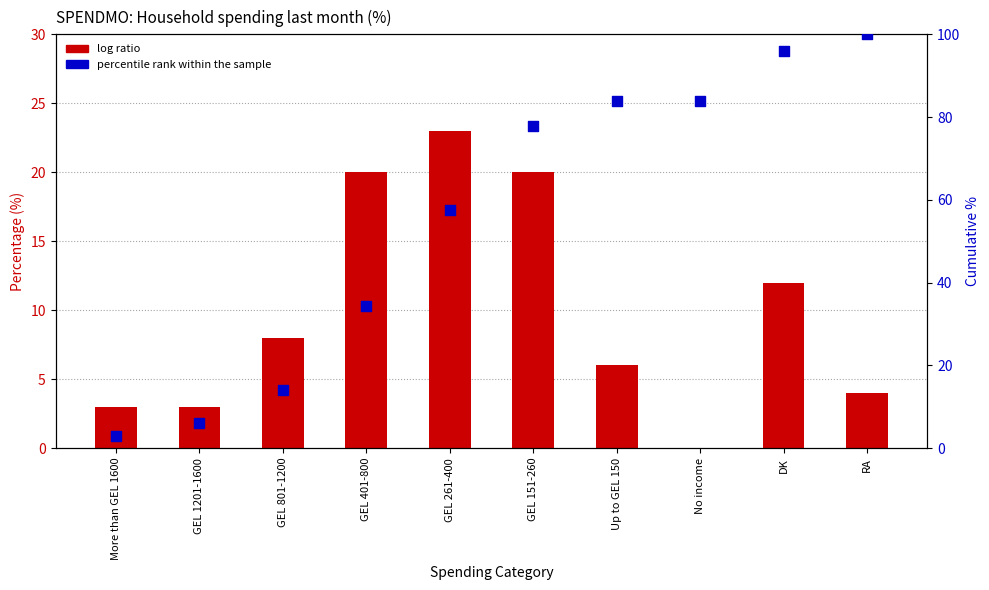

At which category is the sum across all series the highest?

DK